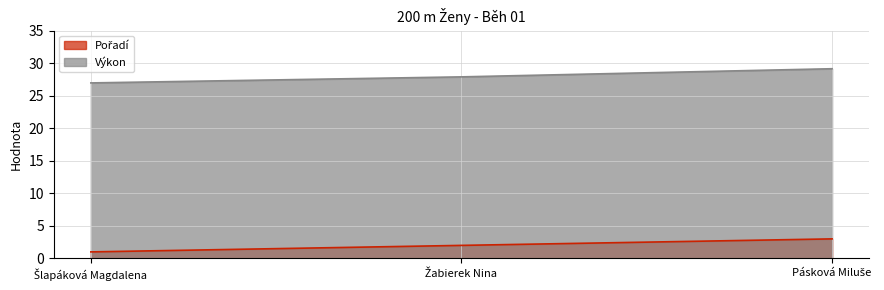

What is the difference between the maximum and minimum values in the Výkon series?

2.2